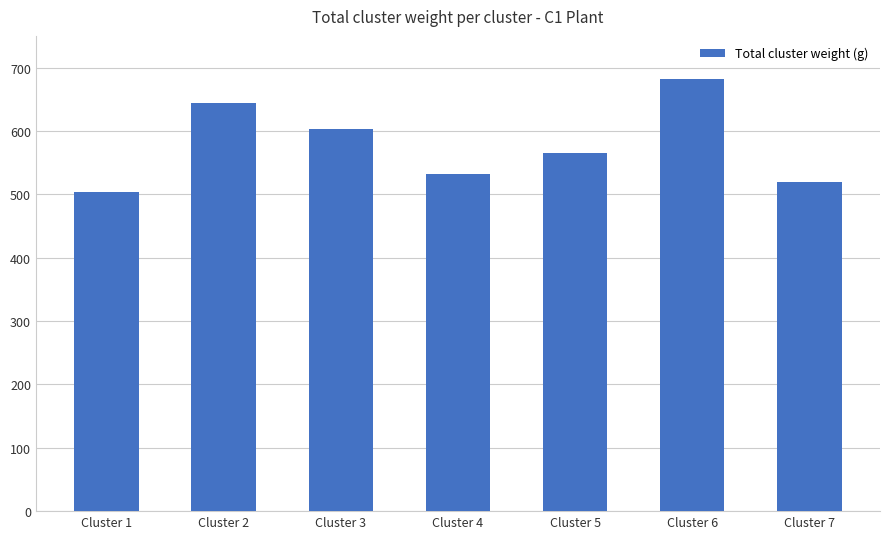

Where is the data nearest to the value 592?

Cluster 3